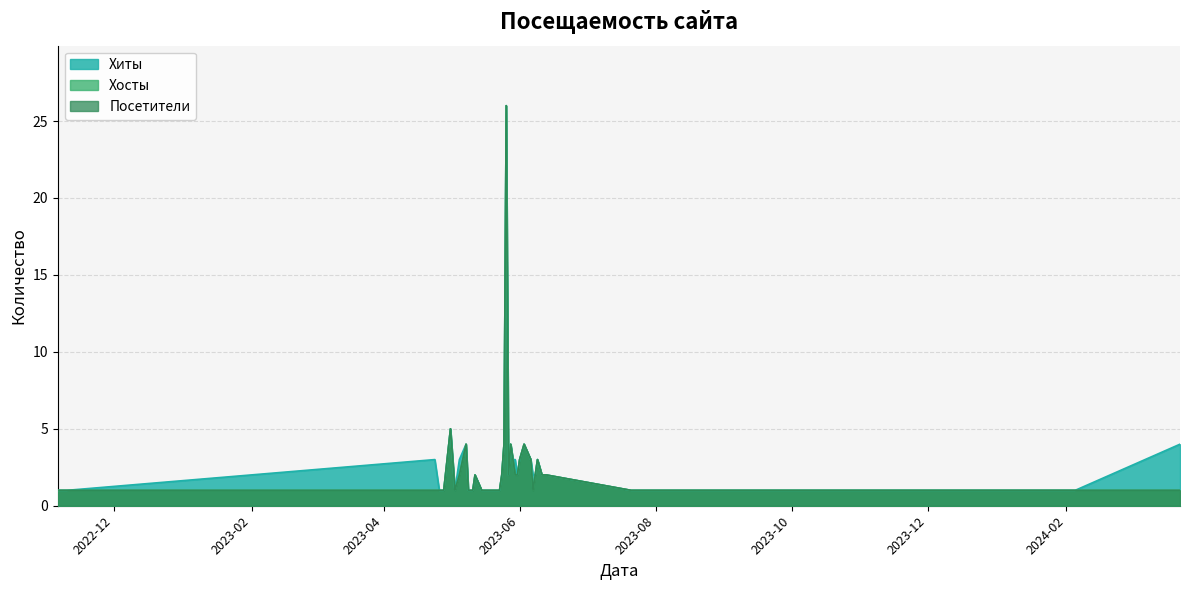

How many lines are shown in the chart?

3